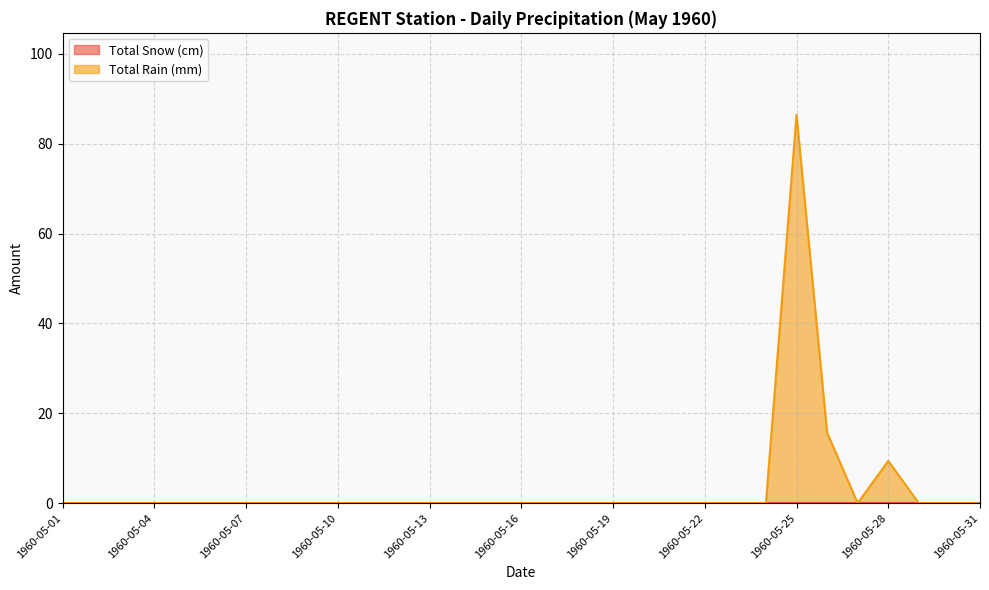

True or false: there are more than 0 points higher than both neighbors.

True